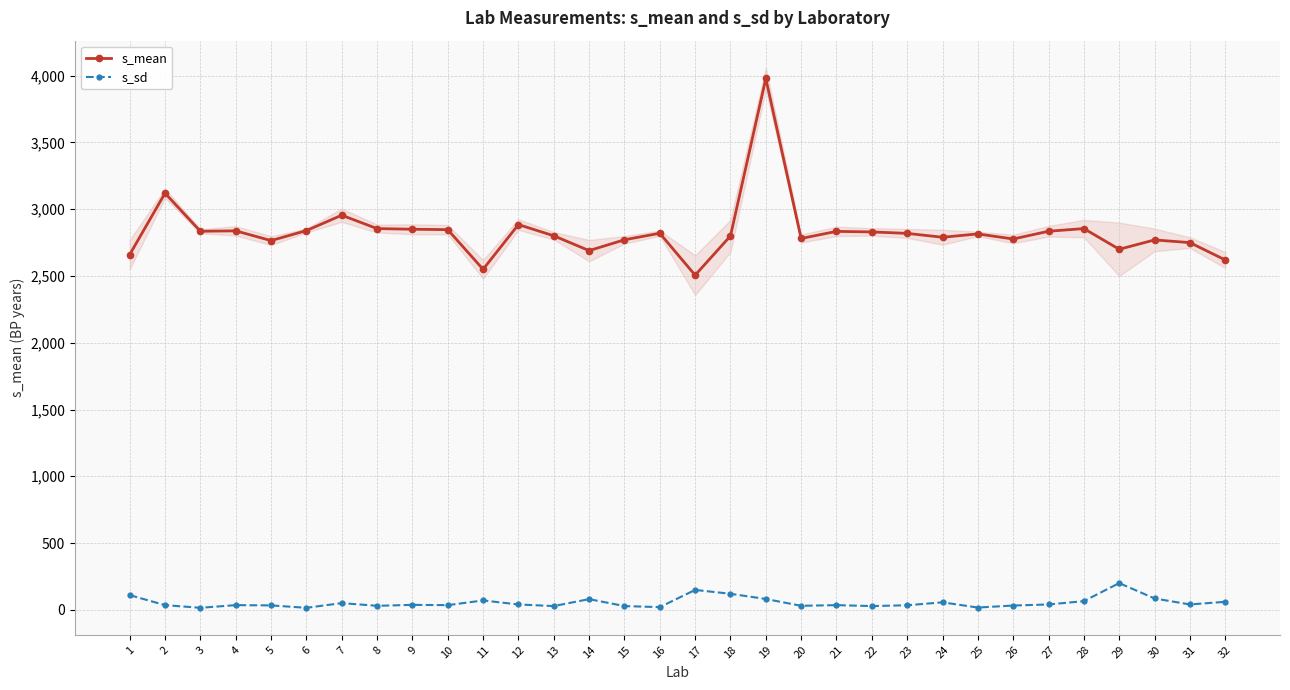

Reading left to right, transcribe all the data shown in this chart.

s_mean: 2660	3120	2835	2838	2765	2840	2955	2855	2850	2847	2550	2885	2801	2690	2771	2820	2506	2800	3979	2781	2834	2830	2819	2790	2815	2777	2835	2855	2700	2770	2750	2620
s_sd: 110	35	15	35	33	15	50	30	37	35	70	40	28	80	28	20	149	120	81	30	35	28	34	56	17	32	40	65	200	85	40	60